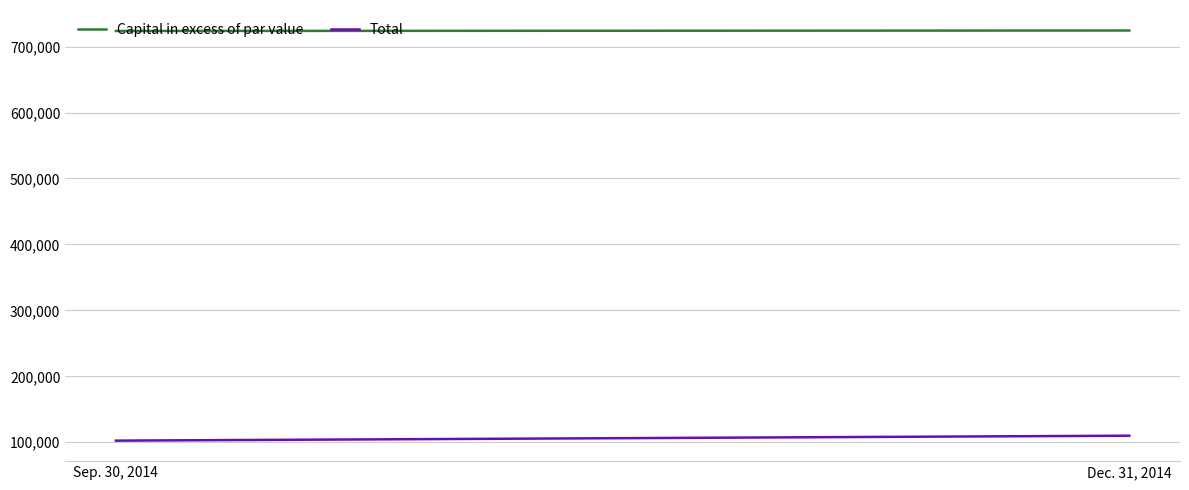

At how many categories does at least one series exceed 638555?

2